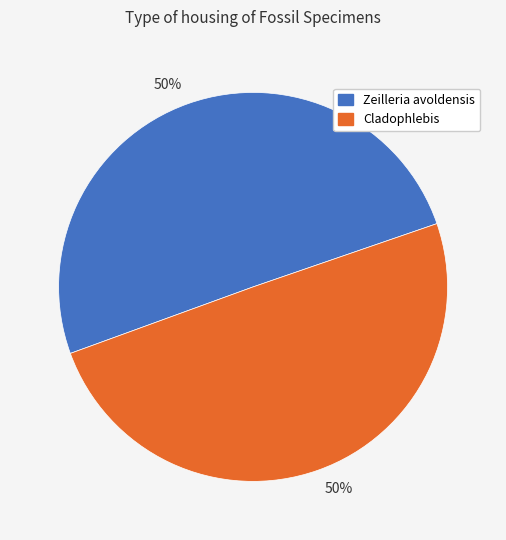

How many slices are in this pie chart?

2